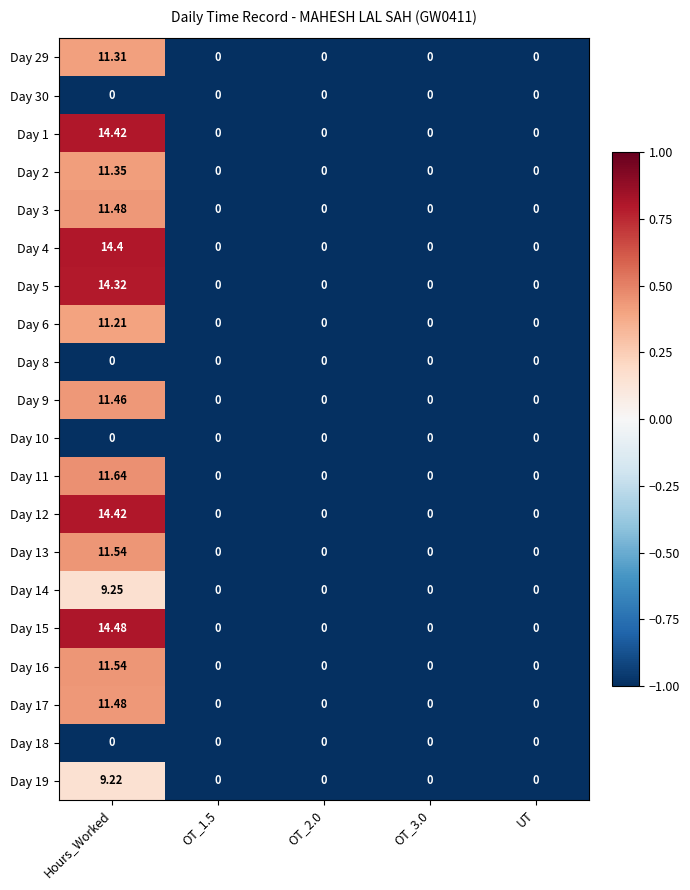

Which category has the highest value in the Day 11 series?

Hours_Worked